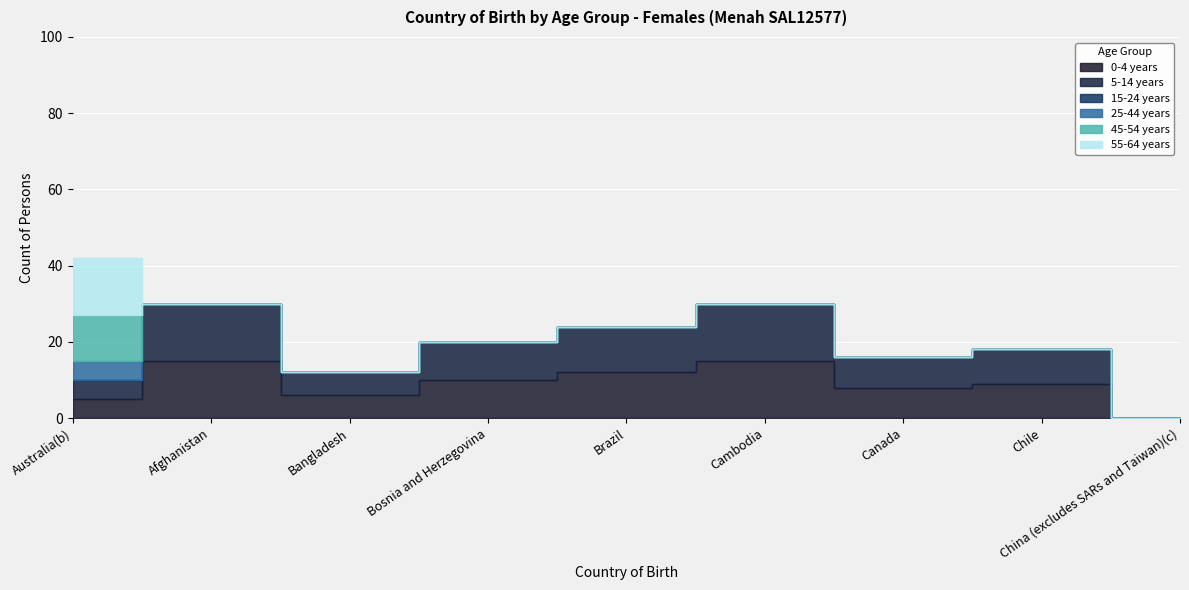

Reading left to right, extract all data points from this chart.

0-4 years: Australia(b)=5	Afghanistan=15	Bangladesh=6	Bosnia and Herzegovina=10	Brazil=12	Cambodia=15	Canada=8	Chile=9	China (excludes SARs and Taiwan)(c)=0
5-14 years: Australia(b)=5	Afghanistan=15	Bangladesh=6	Bosnia and Herzegovina=10	Brazil=12	Cambodia=15	Canada=8	Chile=9	China (excludes SARs and Taiwan)(c)=0
15-24 years: Australia(b)=0	Afghanistan=0	Bangladesh=0	Bosnia and Herzegovina=0	Brazil=0	Cambodia=0	Canada=0	Chile=0	China (excludes SARs and Taiwan)(c)=0
25-44 years: Australia(b)=5	Afghanistan=0	Bangladesh=0	Bosnia and Herzegovina=0	Brazil=0	Cambodia=0	Canada=0	Chile=0	China (excludes SARs and Taiwan)(c)=0
45-54 years: Australia(b)=12	Afghanistan=0	Bangladesh=0	Bosnia and Herzegovina=0	Brazil=0	Cambodia=0	Canada=0	Chile=0	China (excludes SARs and Taiwan)(c)=0
55-64 years: Australia(b)=15	Afghanistan=0	Bangladesh=0	Bosnia and Herzegovina=0	Brazil=0	Cambodia=0	Canada=0	Chile=0	China (excludes SARs and Taiwan)(c)=0